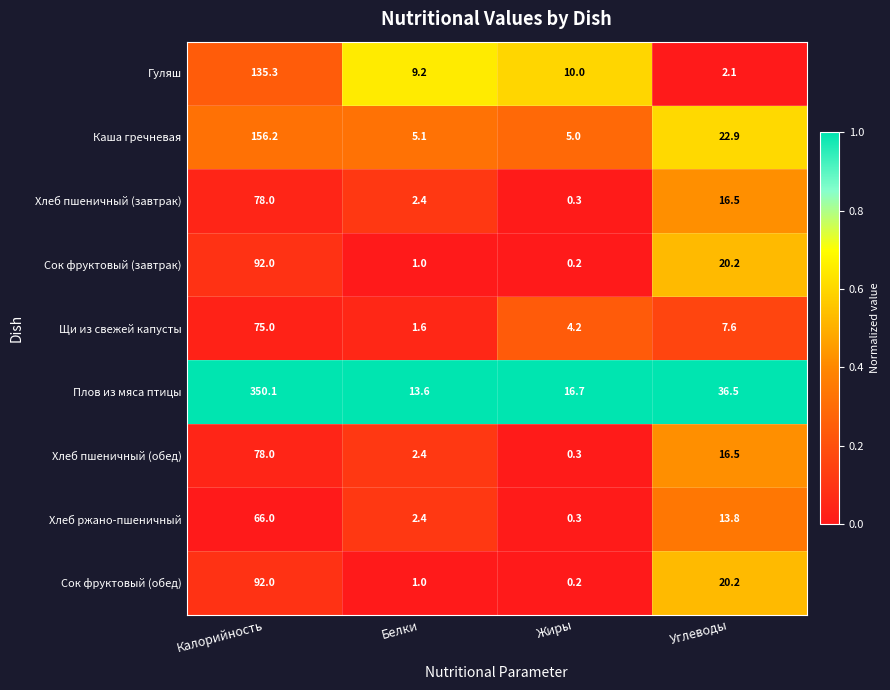

List the labels in order of Плов из мяса птицы value, largest first.

Калорийность, Углеводы, Жиры, Белки